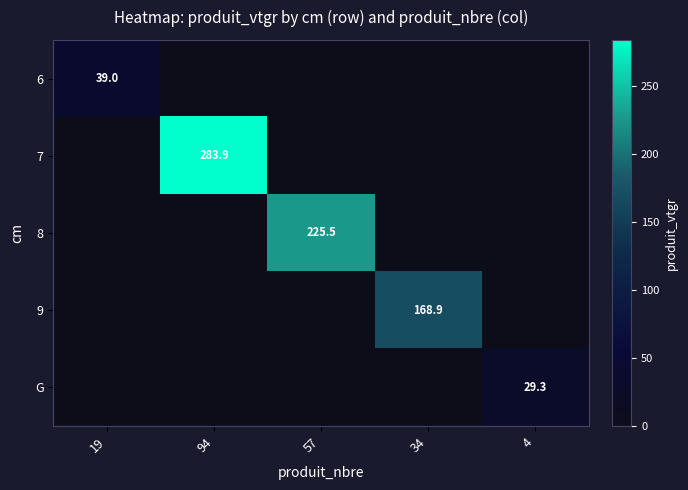

How many data points in 8 are above 0?

1